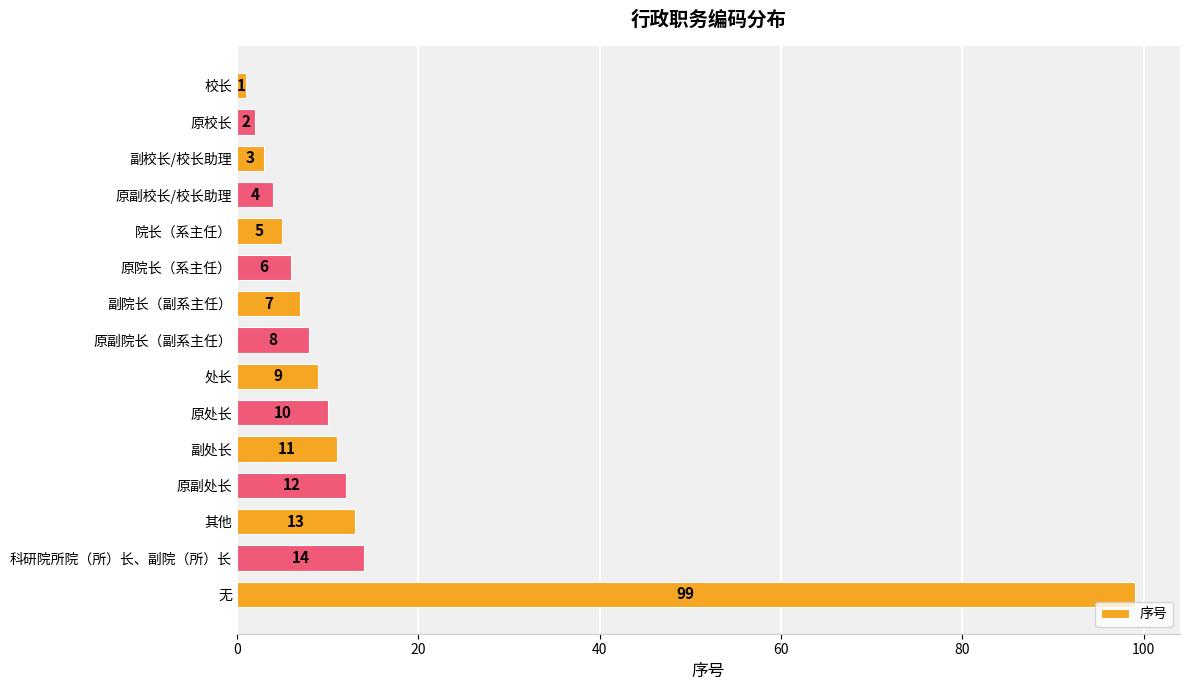

What is the difference between the maximum and minimum values?

98